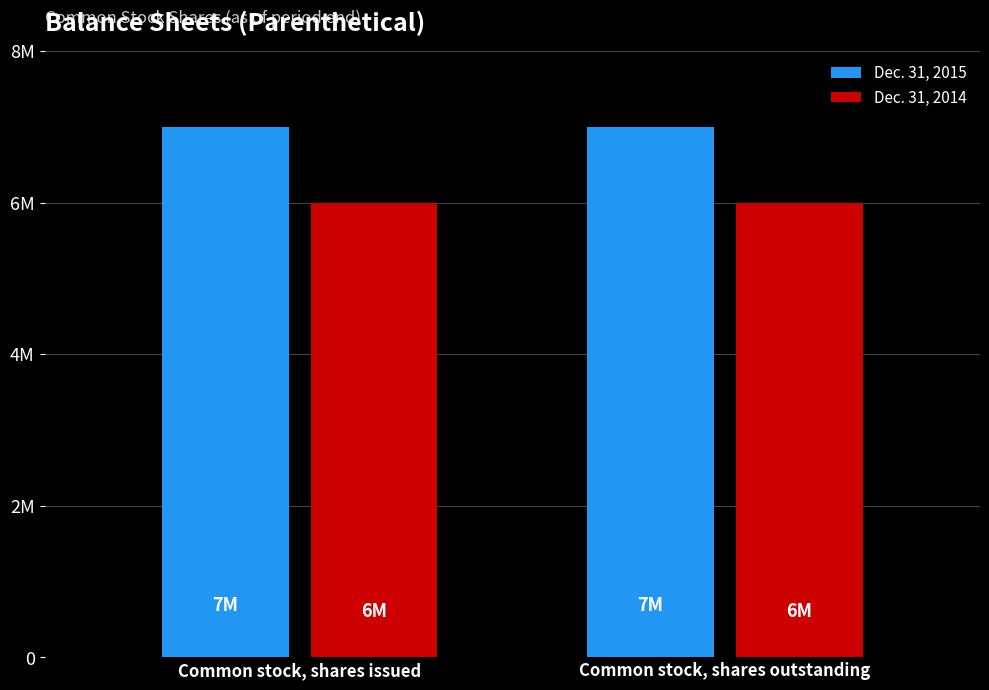

What are all the series names shown in the legend?

Dec. 31, 2015, Dec. 31, 2014